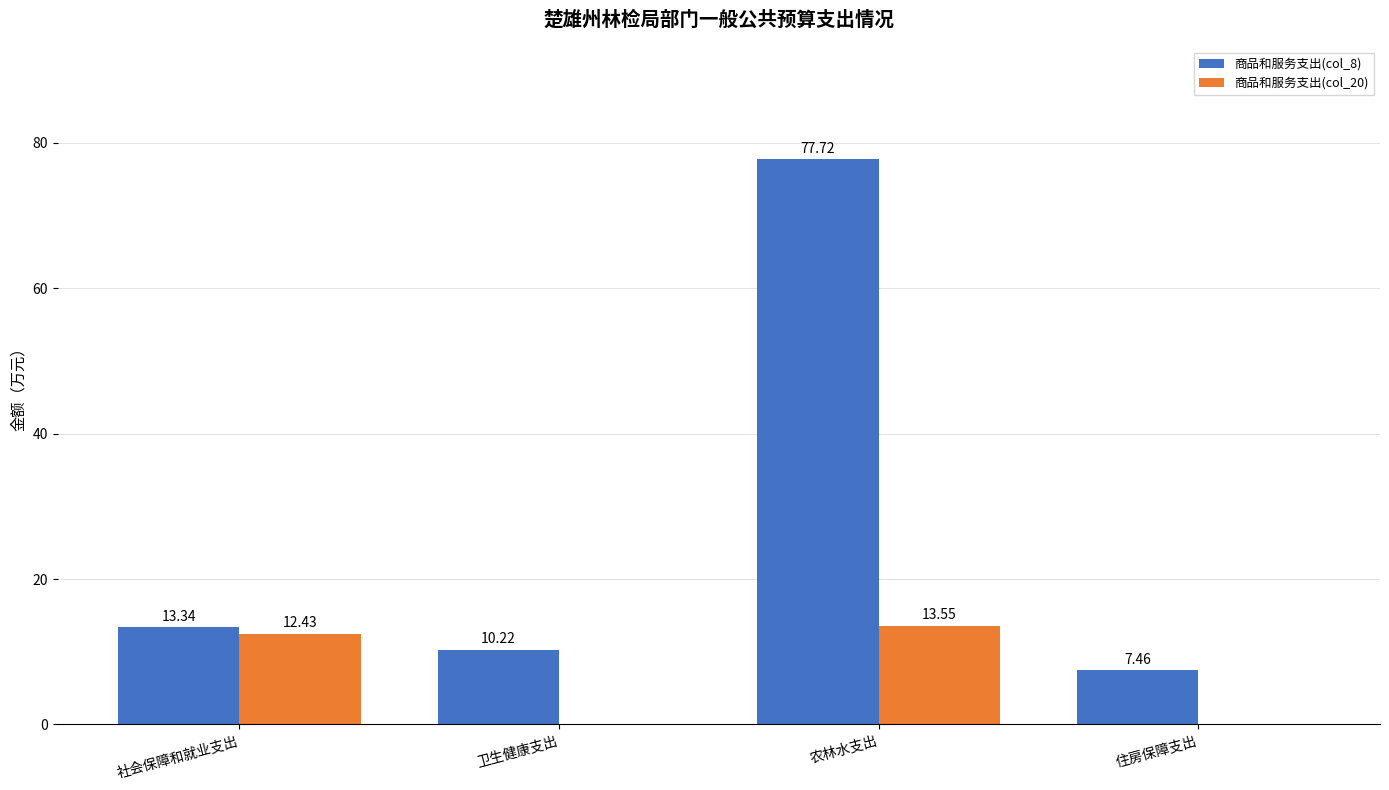

How many groups of bars are there?

4